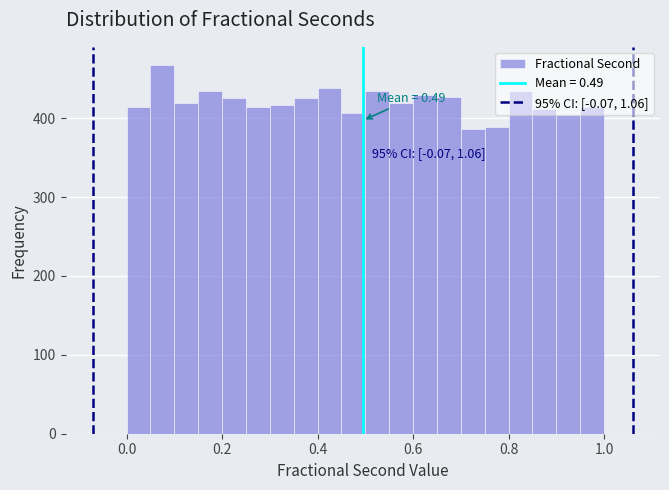

Read against the x-axis, roughly where is the centre of the tallest bar?

0.08